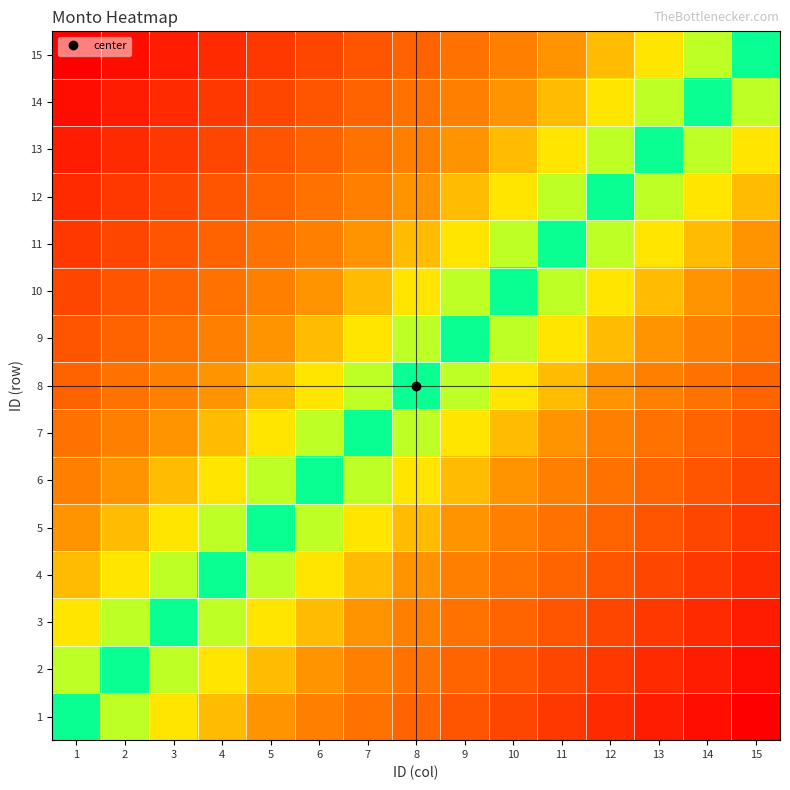

Between 13 and 12, which is larger?

12